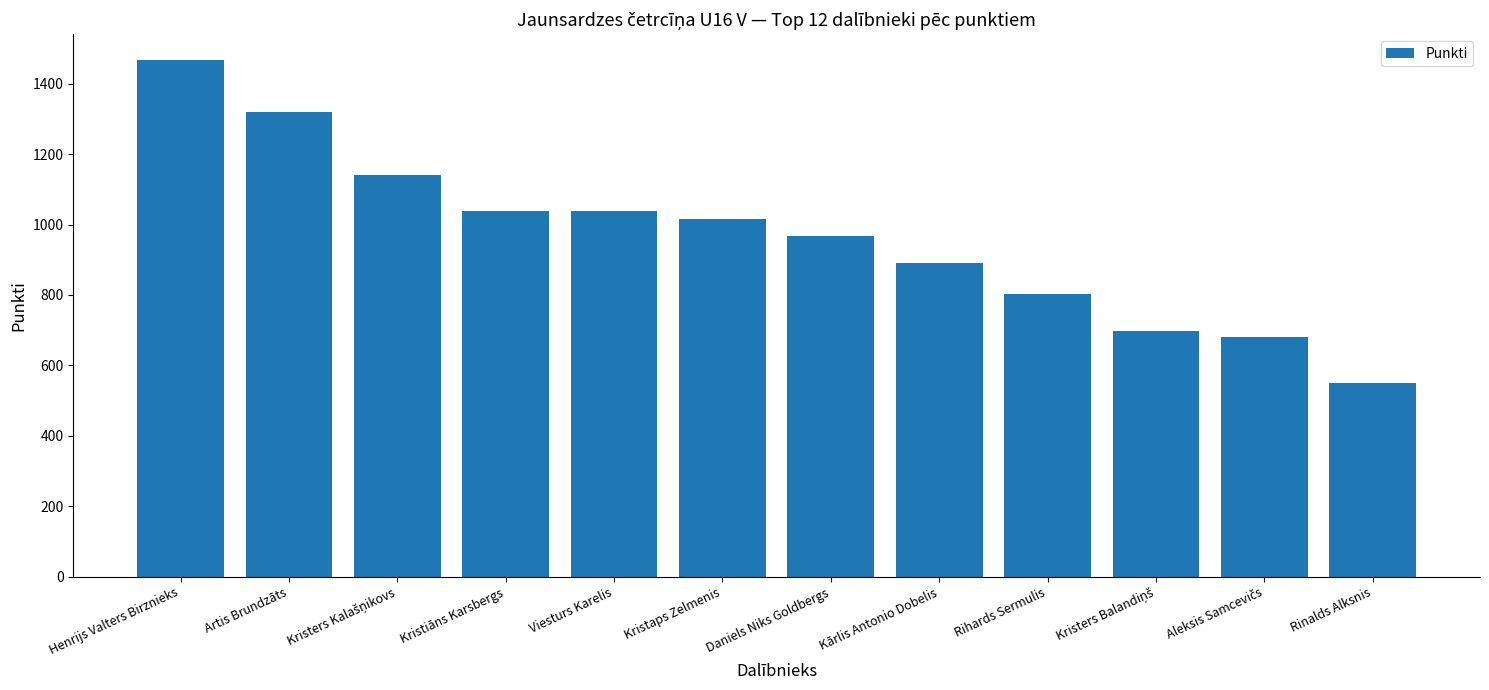

What is the label of the 4th bar from the left?

Kristiāns Karsbergs